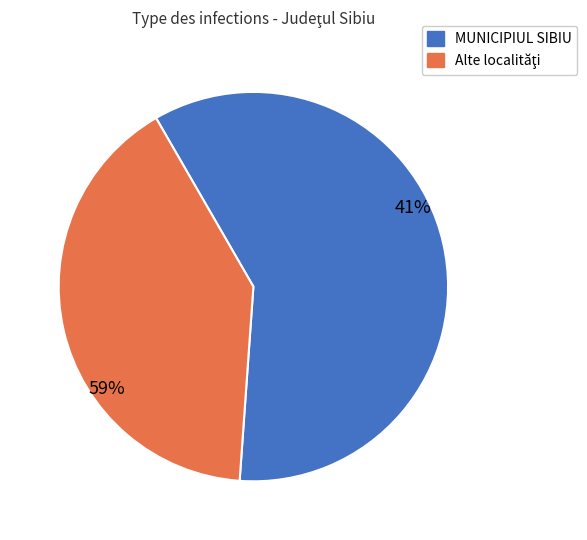

What is the majority slice?

MUNICIPIUL SIBIU